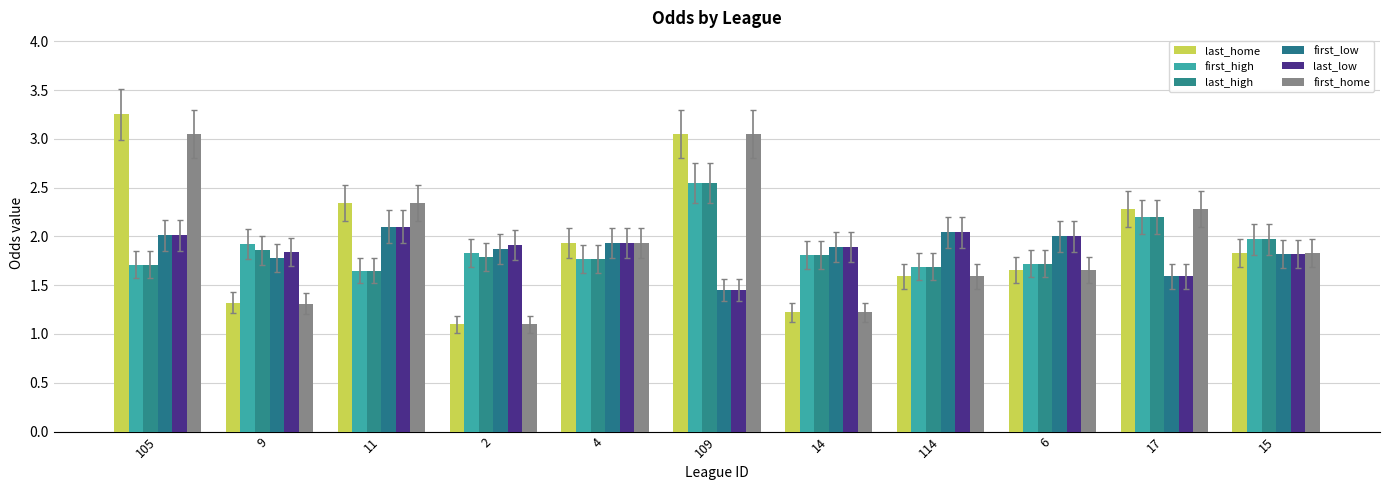

What is the difference between the maximum and minimum values in the last_high series?

0.9